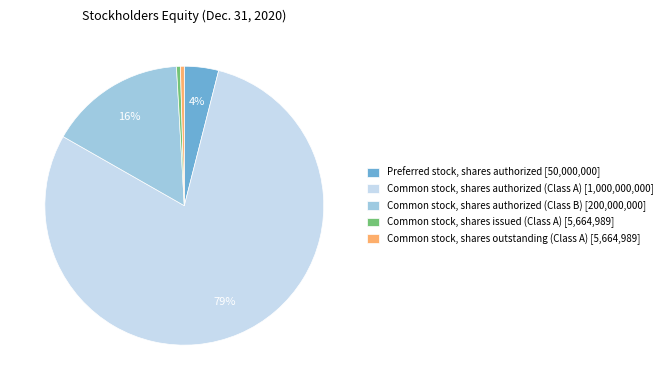

What is the majority slice?

Common stock, shares authorized (Class A)